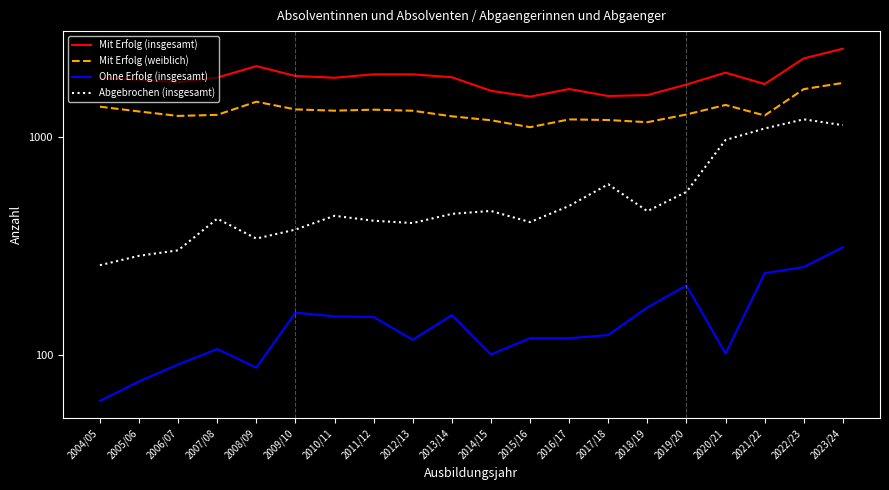

What is the maximum value for Ohne Erfolg (insgesamt)?

313